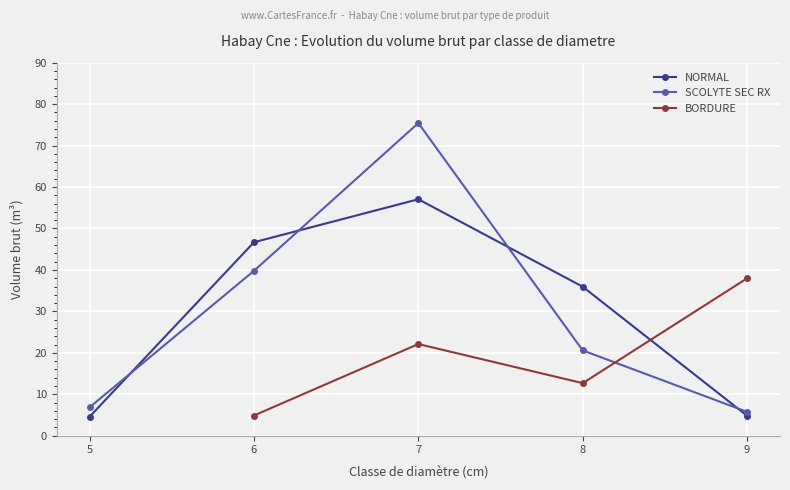

At which label is NORMAL closest to 30?

8